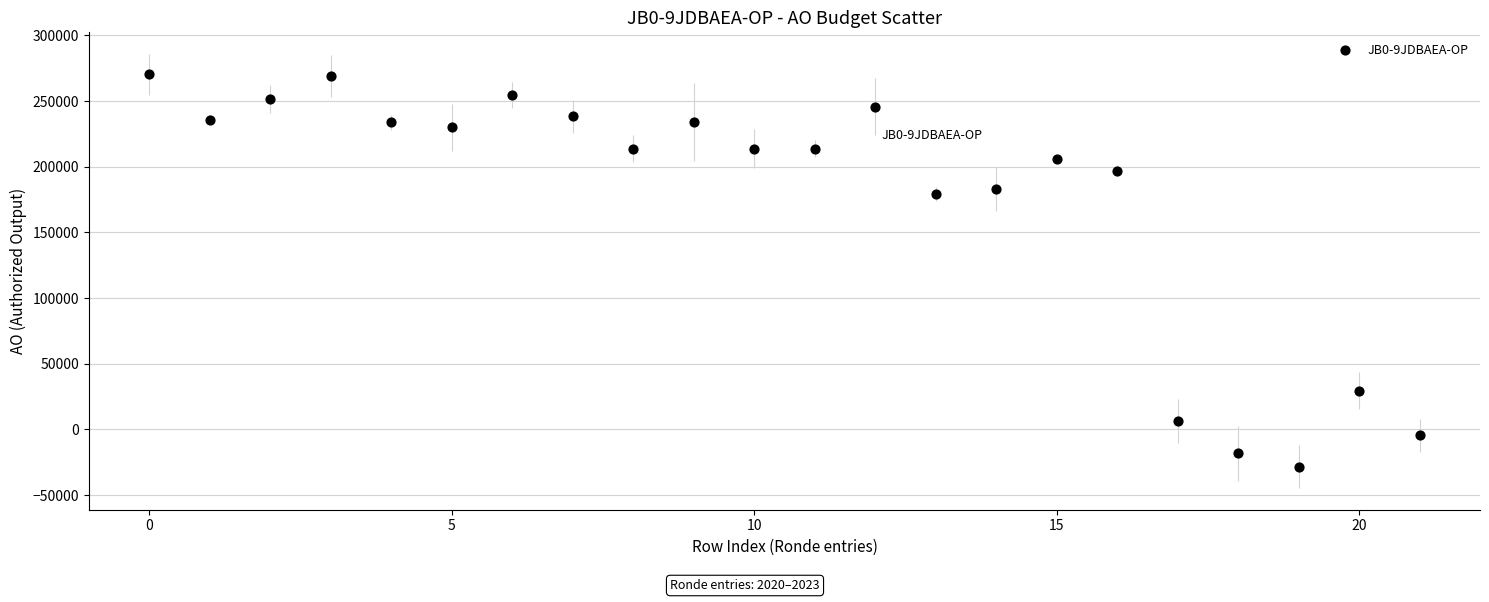

What Y value in the scatter plot is closest to 121010?

179022.4